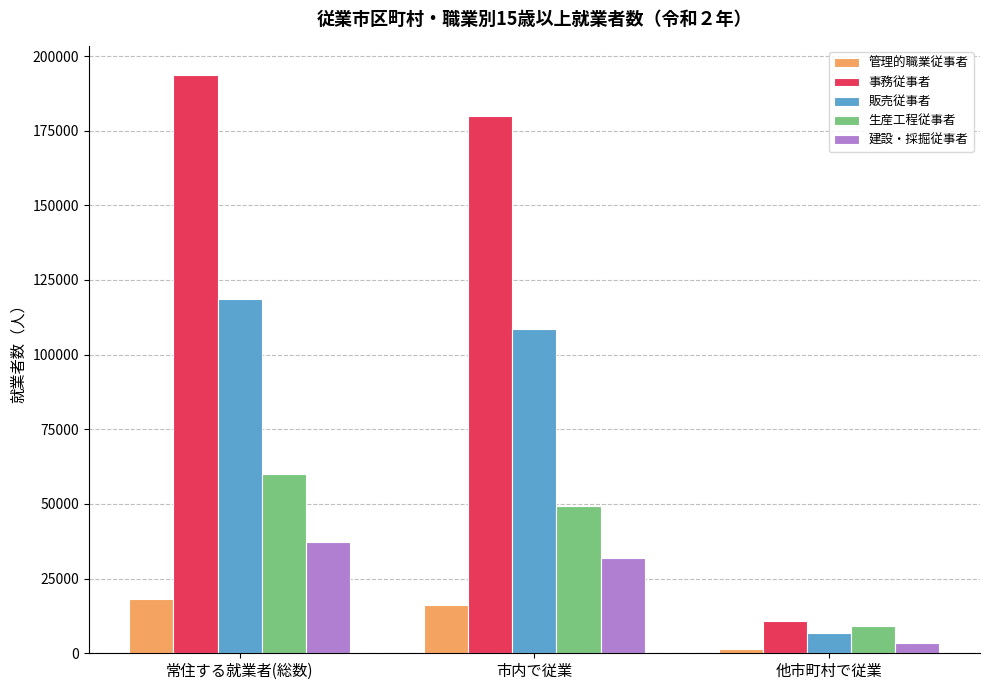

Reading right to left, extract all data points from this chart.

管理的職業従事者: 1463	16184	18287
事務従事者: 10863	180070	193726
販売従事者: 6869	108486	118799
生産工程従事者: 9020	49291	60131
建設・採掘従事者: 3550	31815	37231